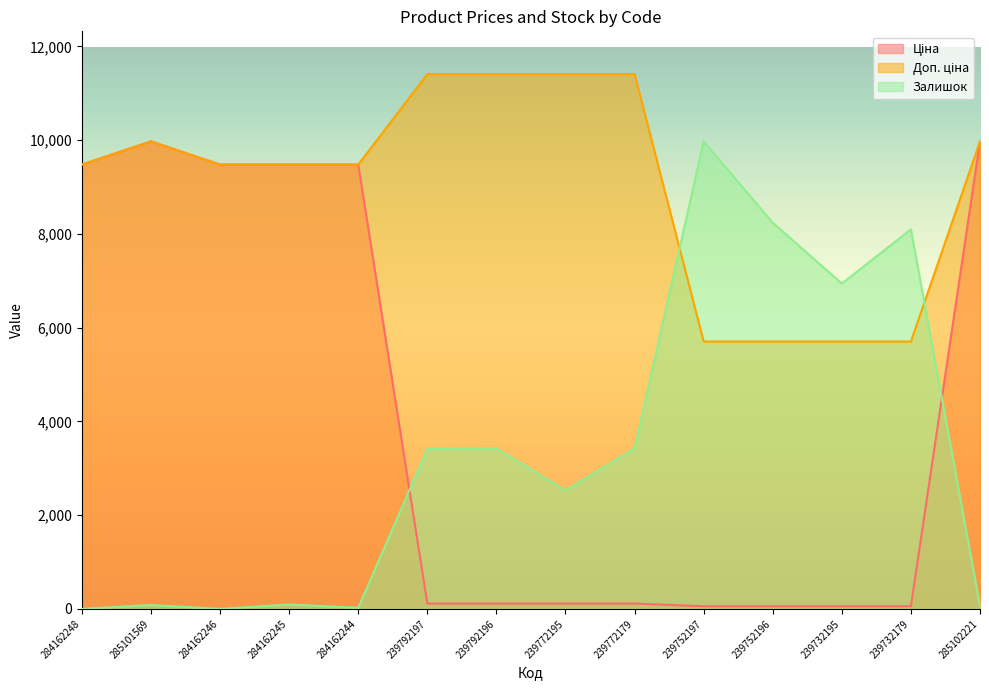

What are all the series names shown in the legend?

Ціна, Доп. ціна, Залишок